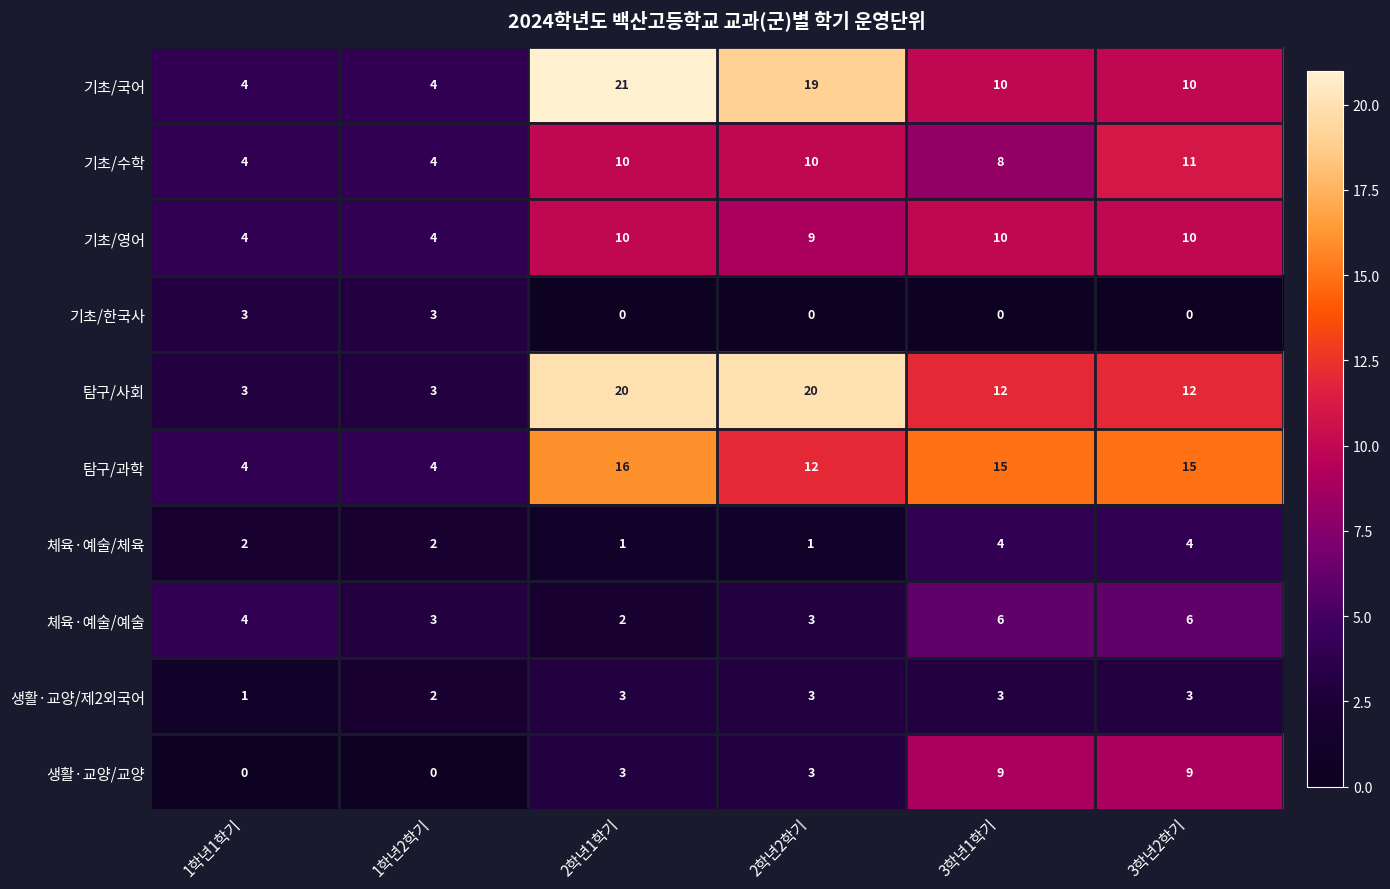

What is the difference between the highest and lowest values at 1학년1학기?

4